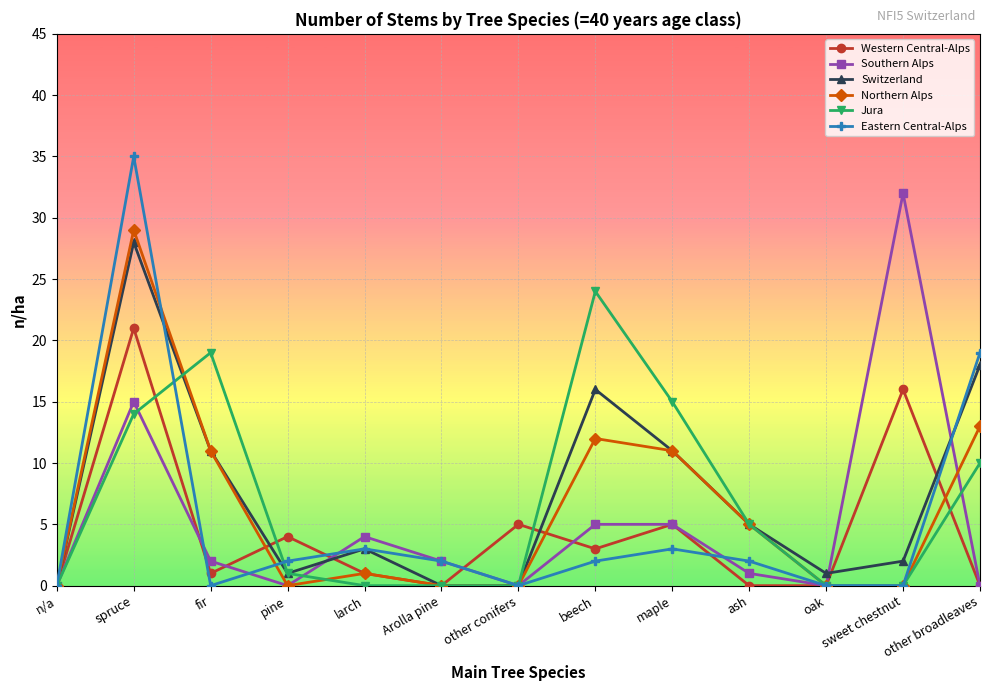

Does the chart display data point markers on the line(s)?

Yes